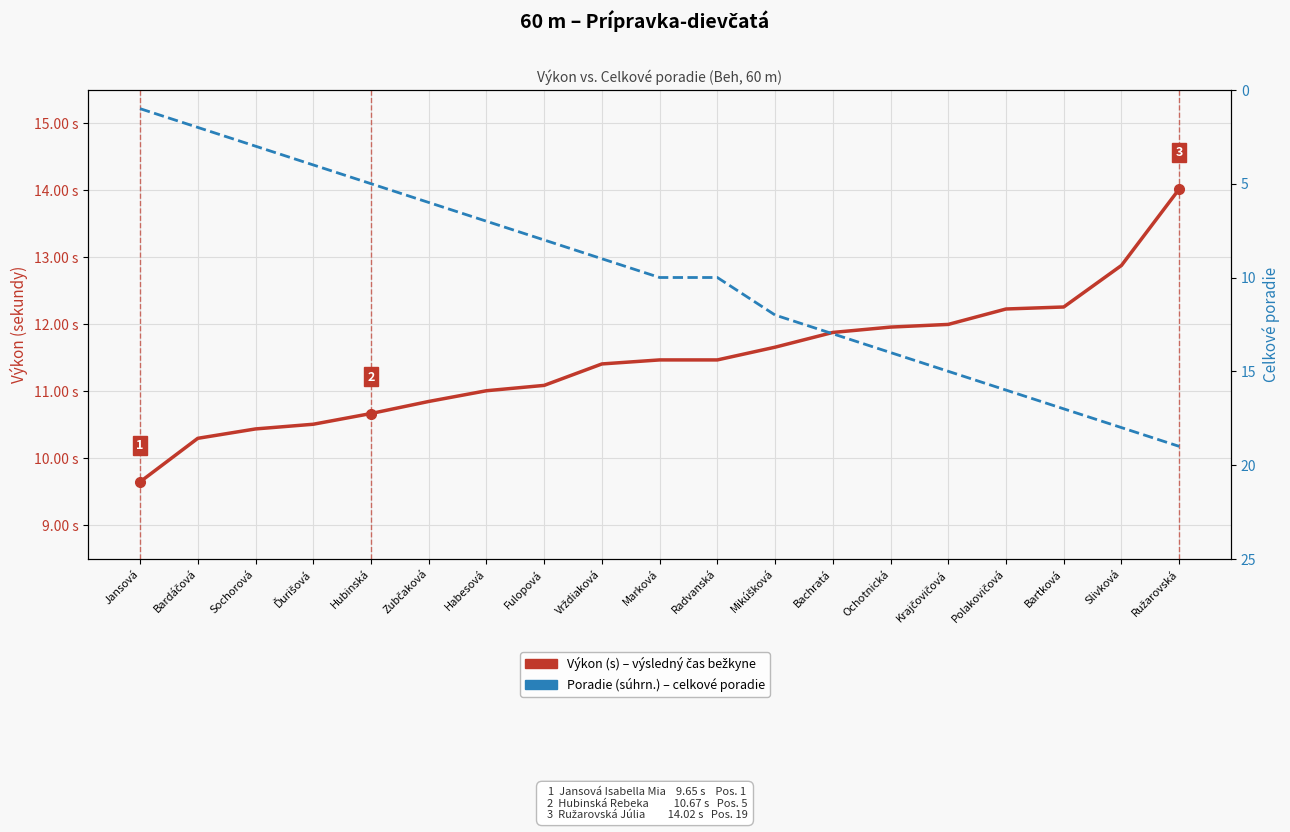

Which series has the largest total across all categories?

Výkon (s) – bežkyňa